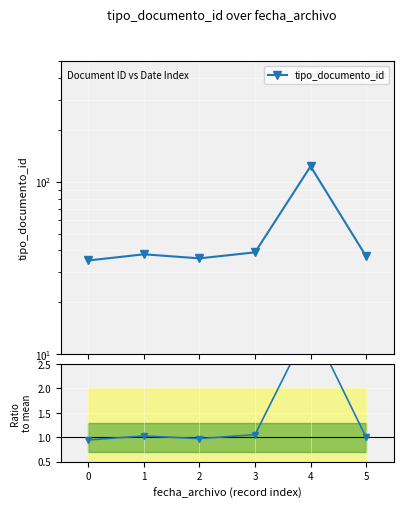

What is the difference between the second highest and minimum values in the tipo_documento_id series?

4.0